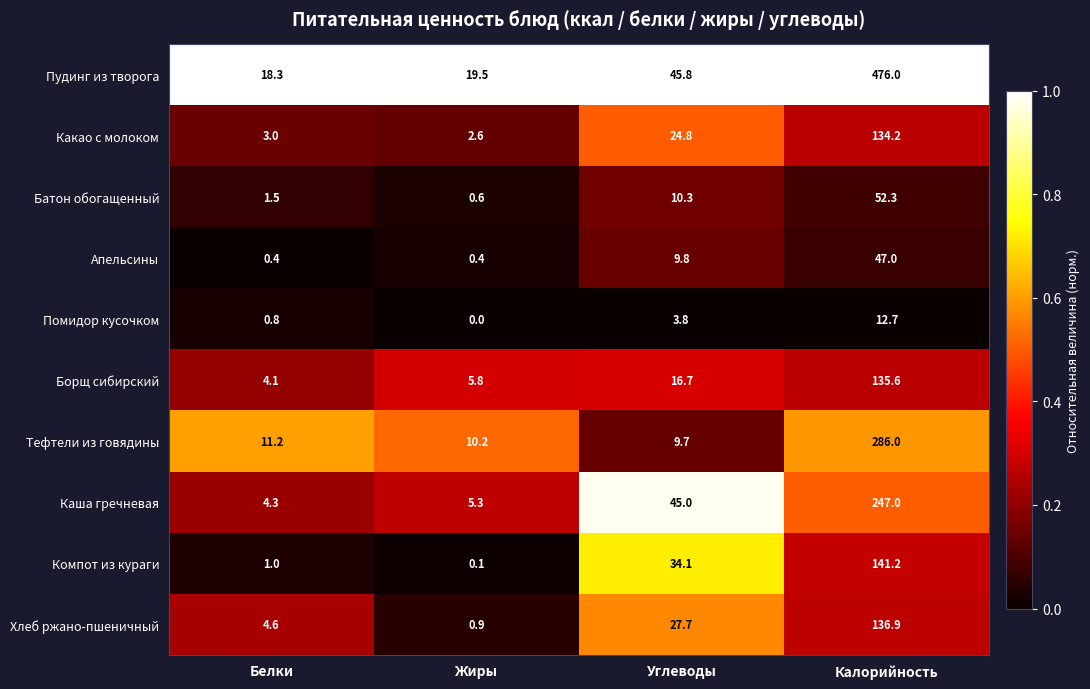

What is the total value across all series at Калорийность?

1668.9